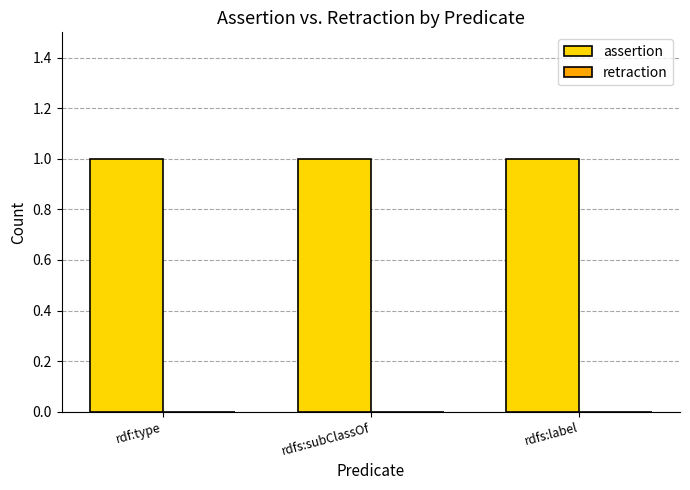

Reading right to left, transcribe all the data shown in this chart.

assertion: rdfs:label=1	rdfs:subClassOf=1	rdf:type=1
retraction: rdfs:label=0	rdfs:subClassOf=0	rdf:type=0